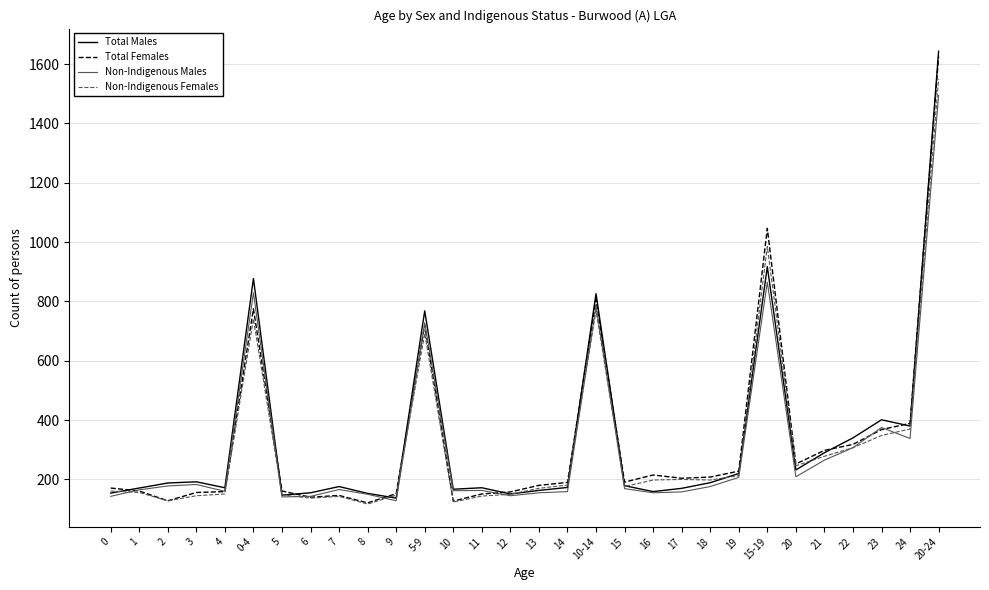

The value of Non-Indigenous Males at 16 is 87. True or false?

False